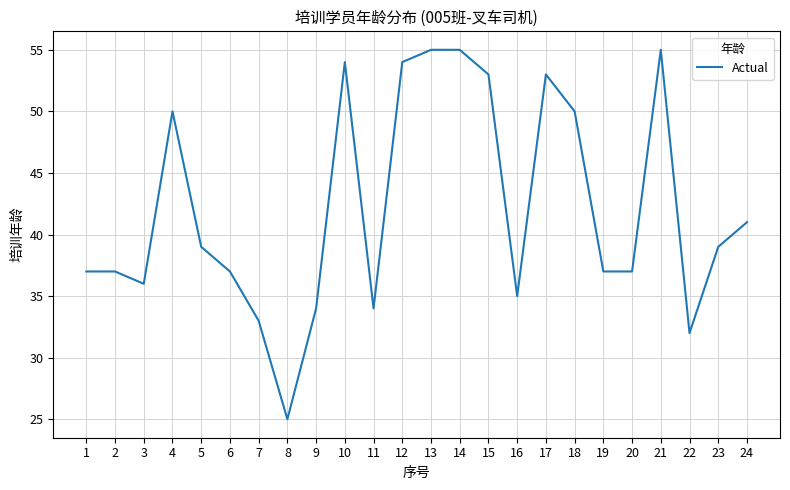

What is the smallest value displayed?

25